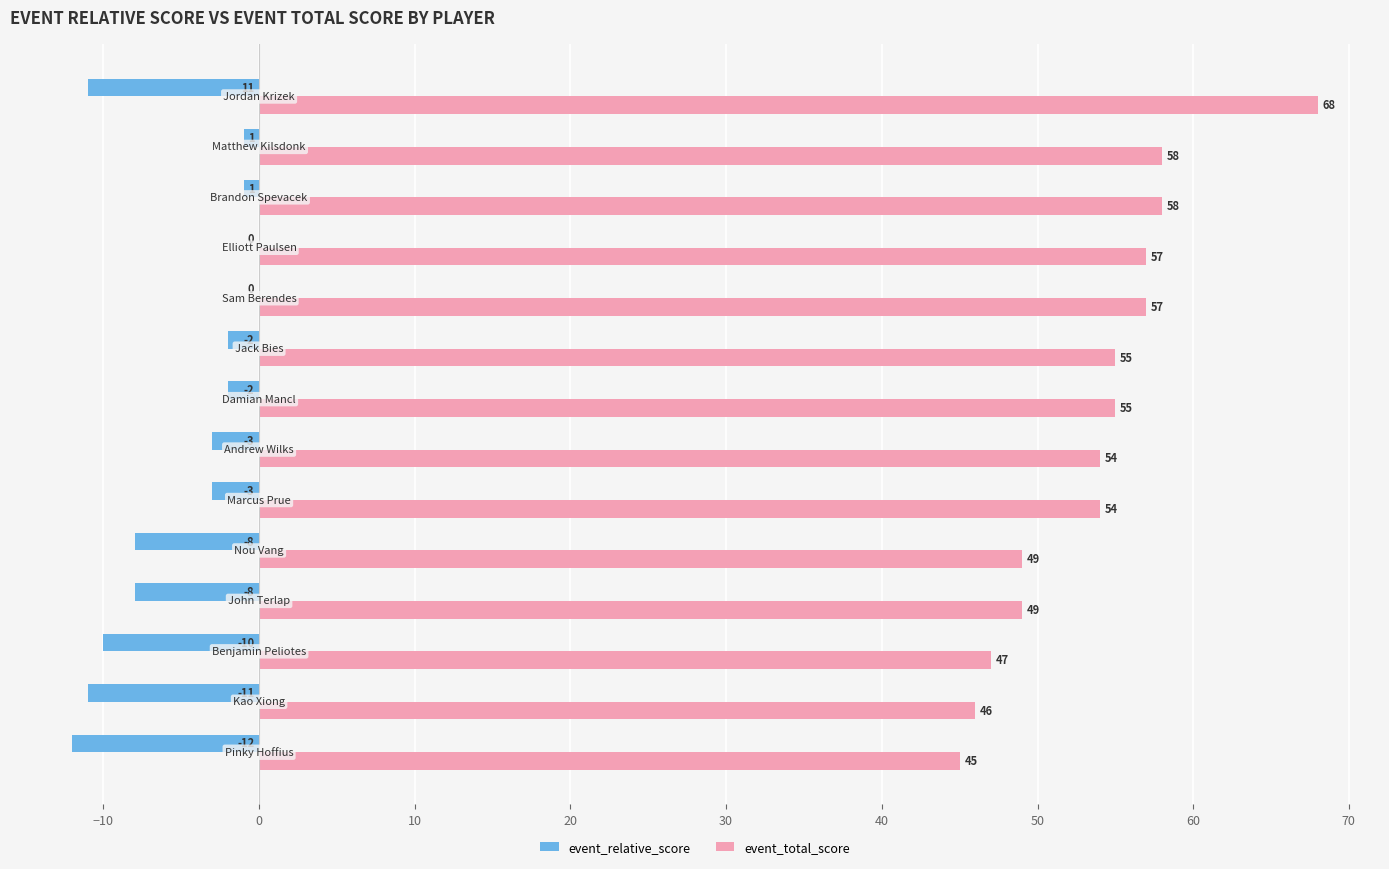

What is the greatest value displayed?

68